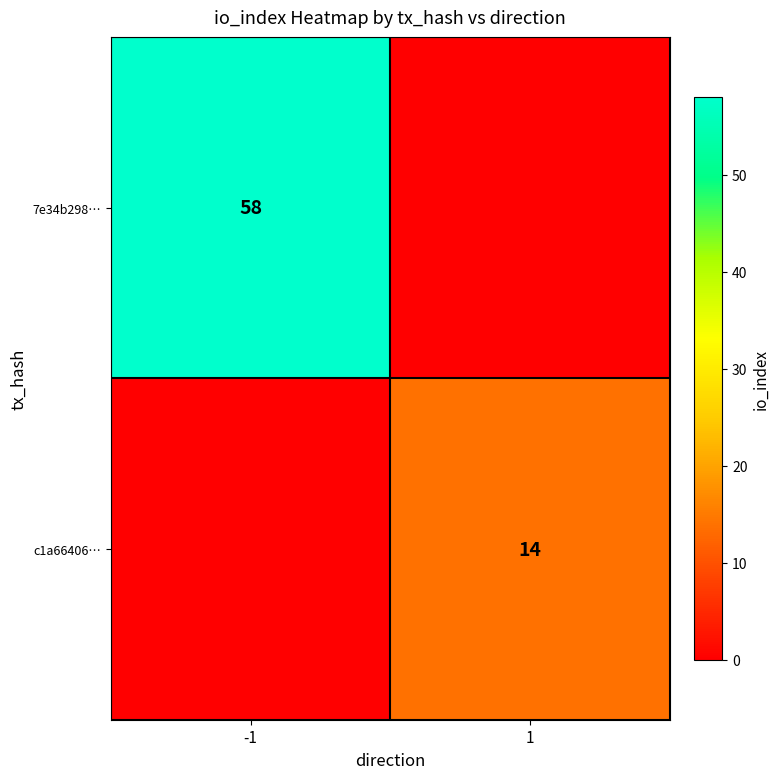

Is it true that 7e34b298… equals 58 at -1?

True